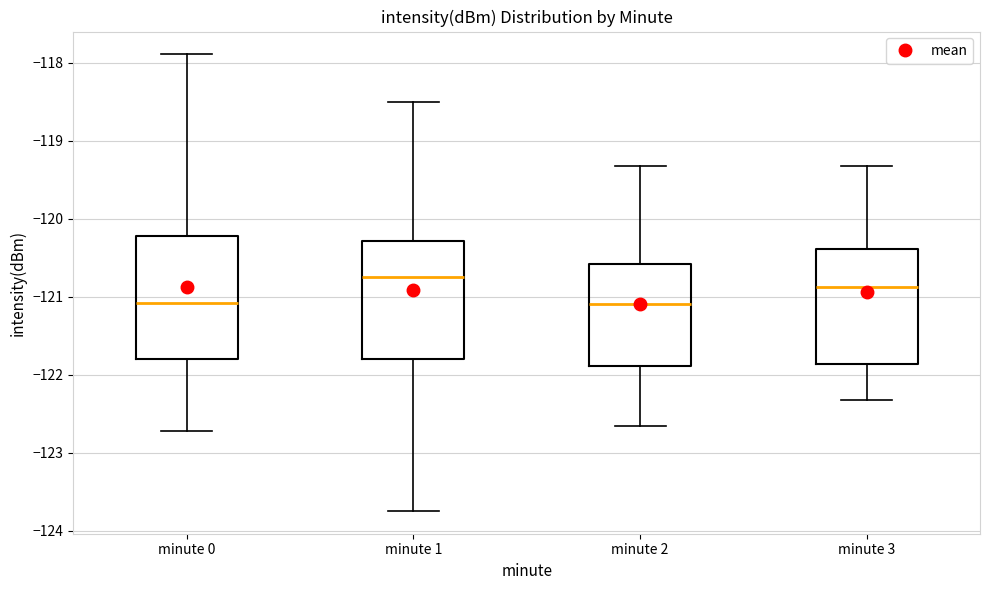

Reading left to right, transcribe this box plot: for each box, give where its median line is, the range the box spans, and where its two whiskers end, as read against the y-axis. The values are not printed on the chart, so give them approximately, as read against the axis.

minute 0: median -121.1, box -121.8 to -120.2, whiskers -122.7 to -117.9
minute 1: median -120.7, box -121.8 to -120.3, whiskers -123.7 to -118.5
minute 2: median -121.1, box -121.9 to -120.6, whiskers -122.7 to -119.3
minute 3: median -120.9, box -121.9 to -120.4, whiskers -122.3 to -119.3